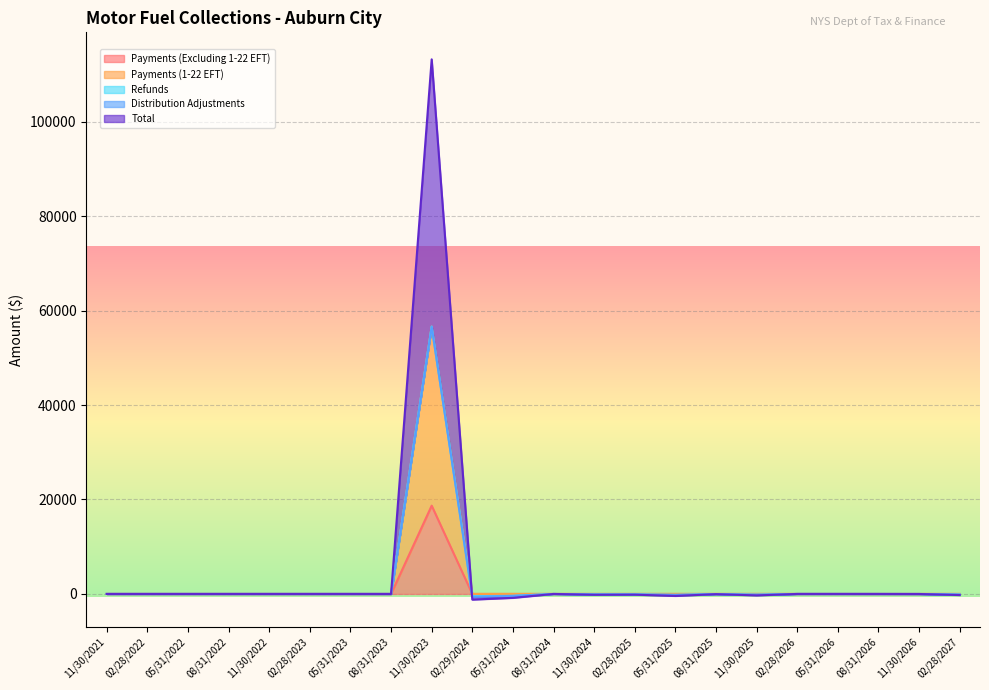

Which series has the widest spread of values?

Total